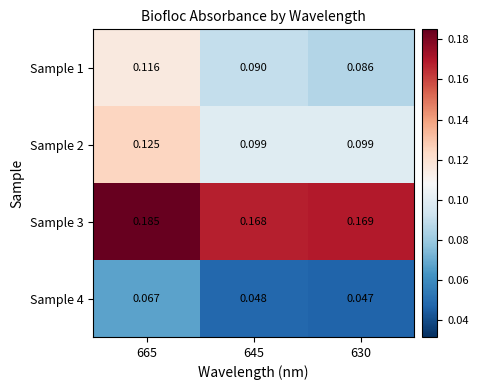

Is the value of Sample 4 at 645 greater than the value of Sample 1 at 630?

No